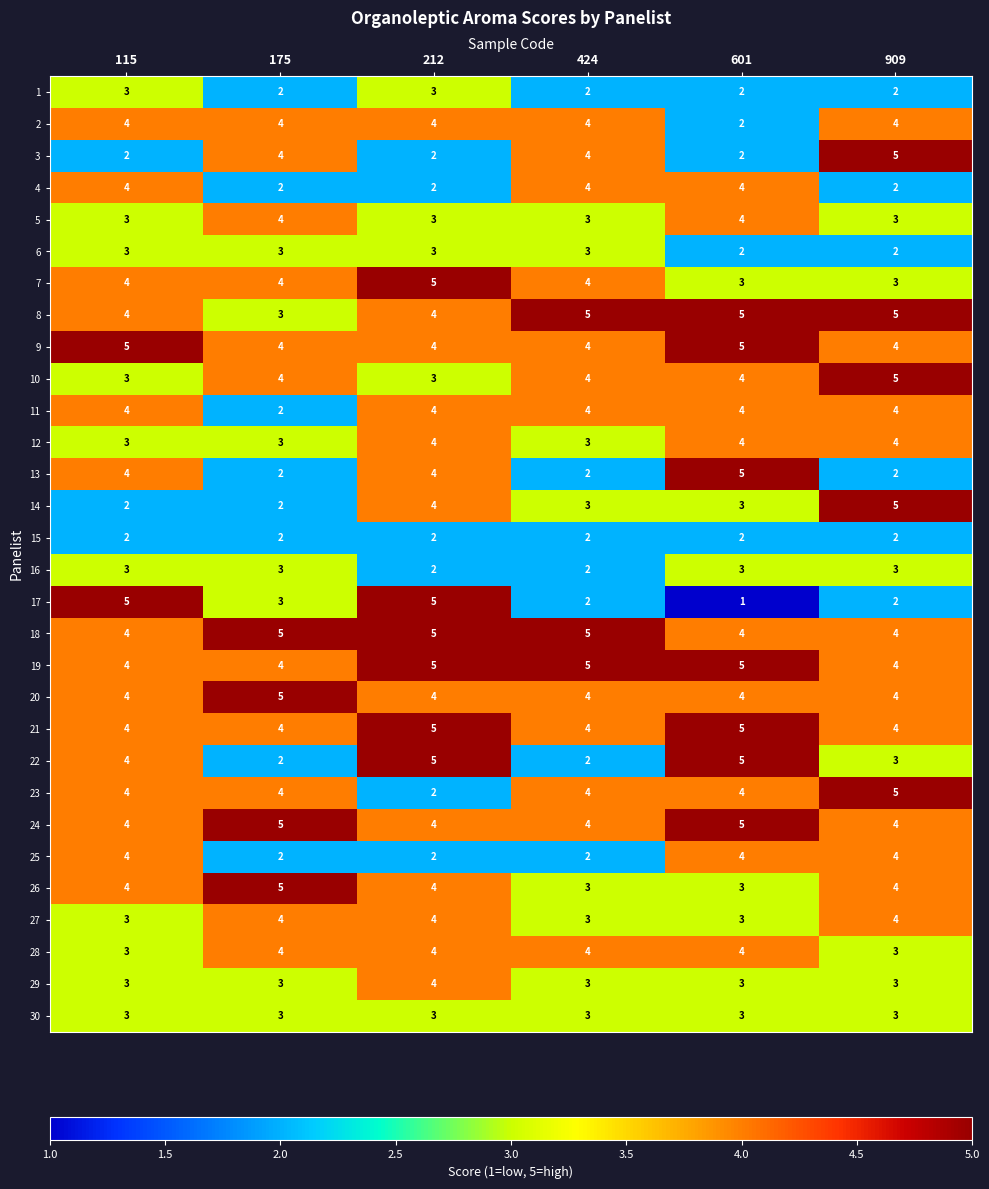

The 2 series shows 1 at 175. True or false?

False